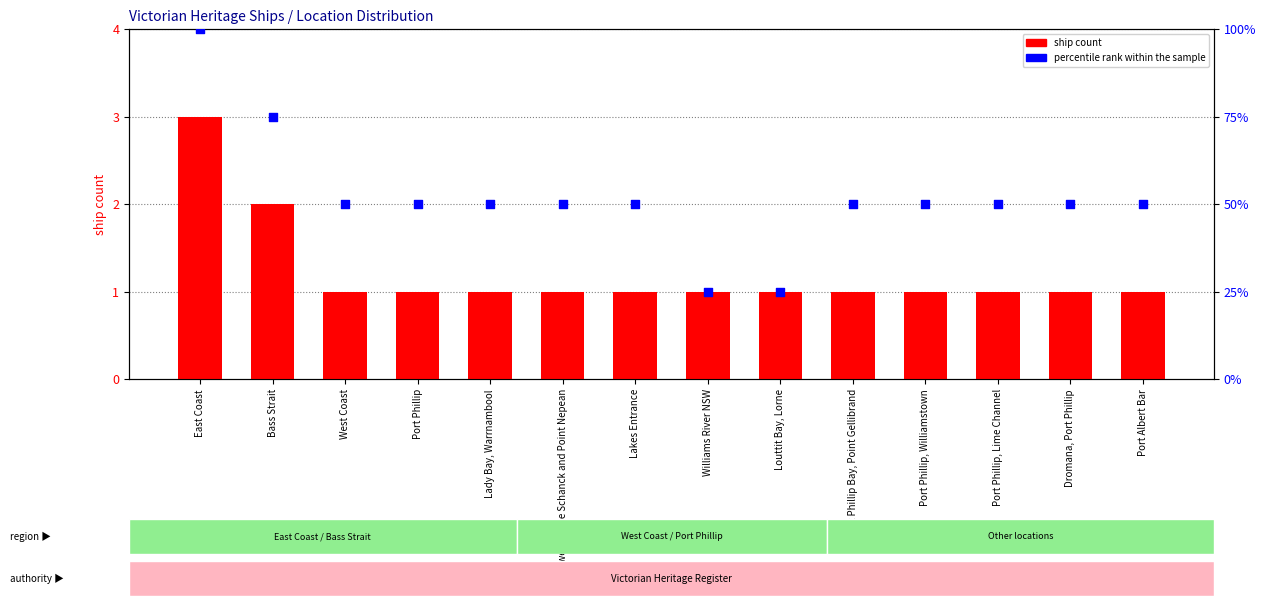

Which series contains the lowest Y value?

ship count